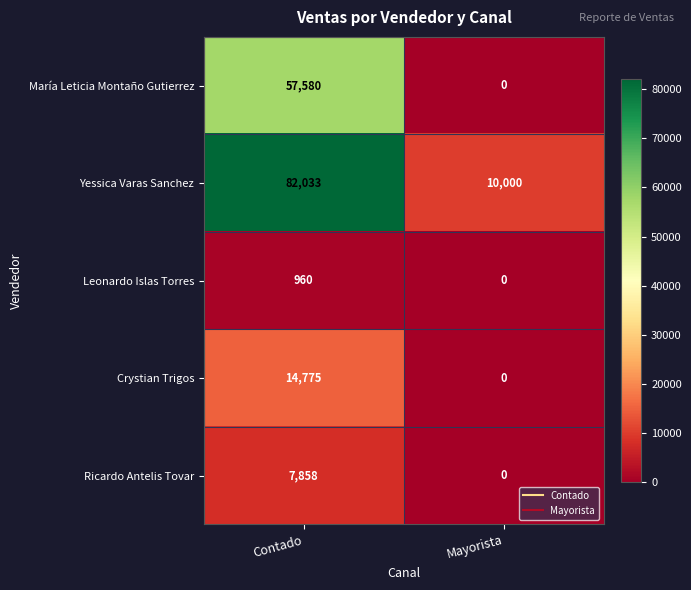

What is the greatest value displayed?

82033